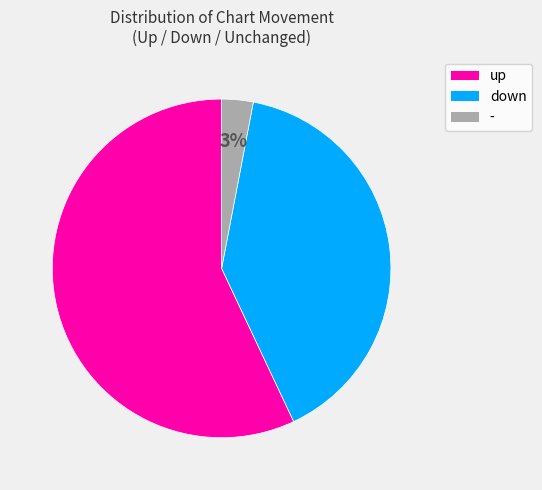

Approximately how many times larger is the value at up compared to down?

1.4